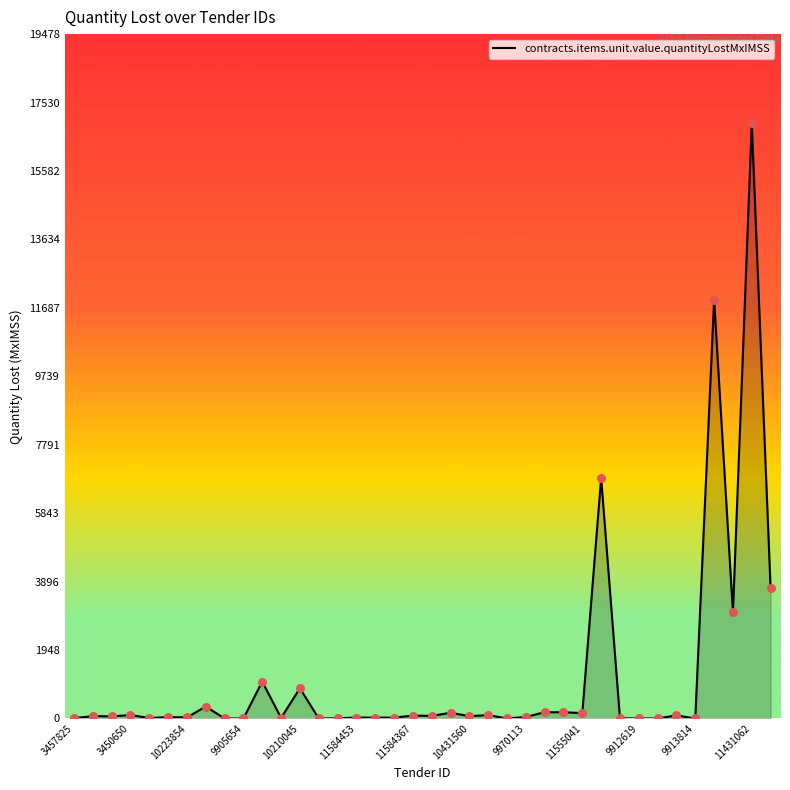

What is the difference between the maximum and minimum values?

16937.2